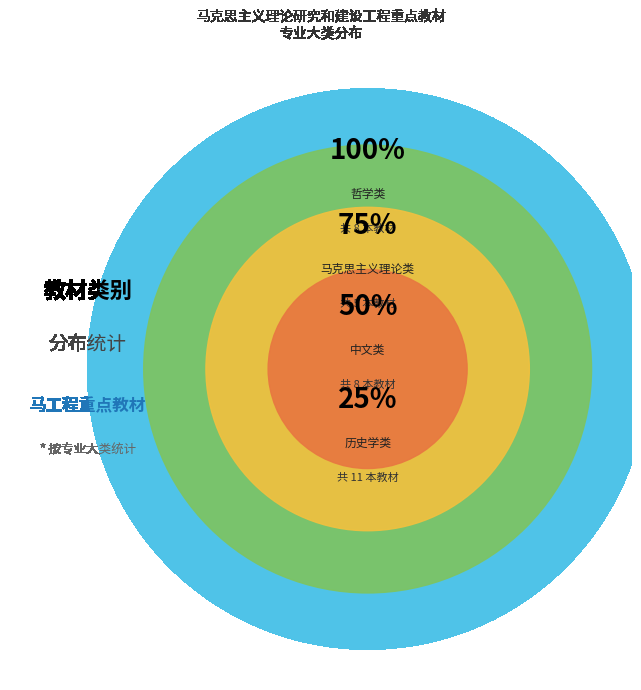

How much of the chart is everything except 中文类?

95.7%